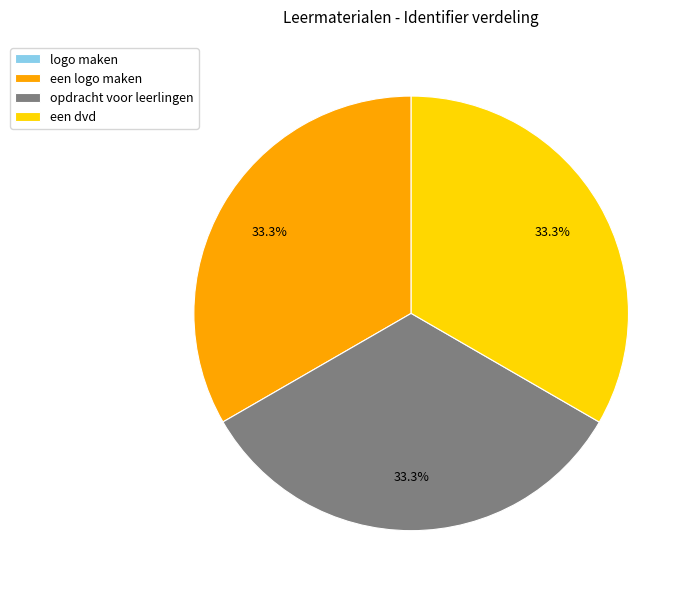

Approximately how many times larger is the value at een dvd compared to opdracht voor leerlingen?

1.0